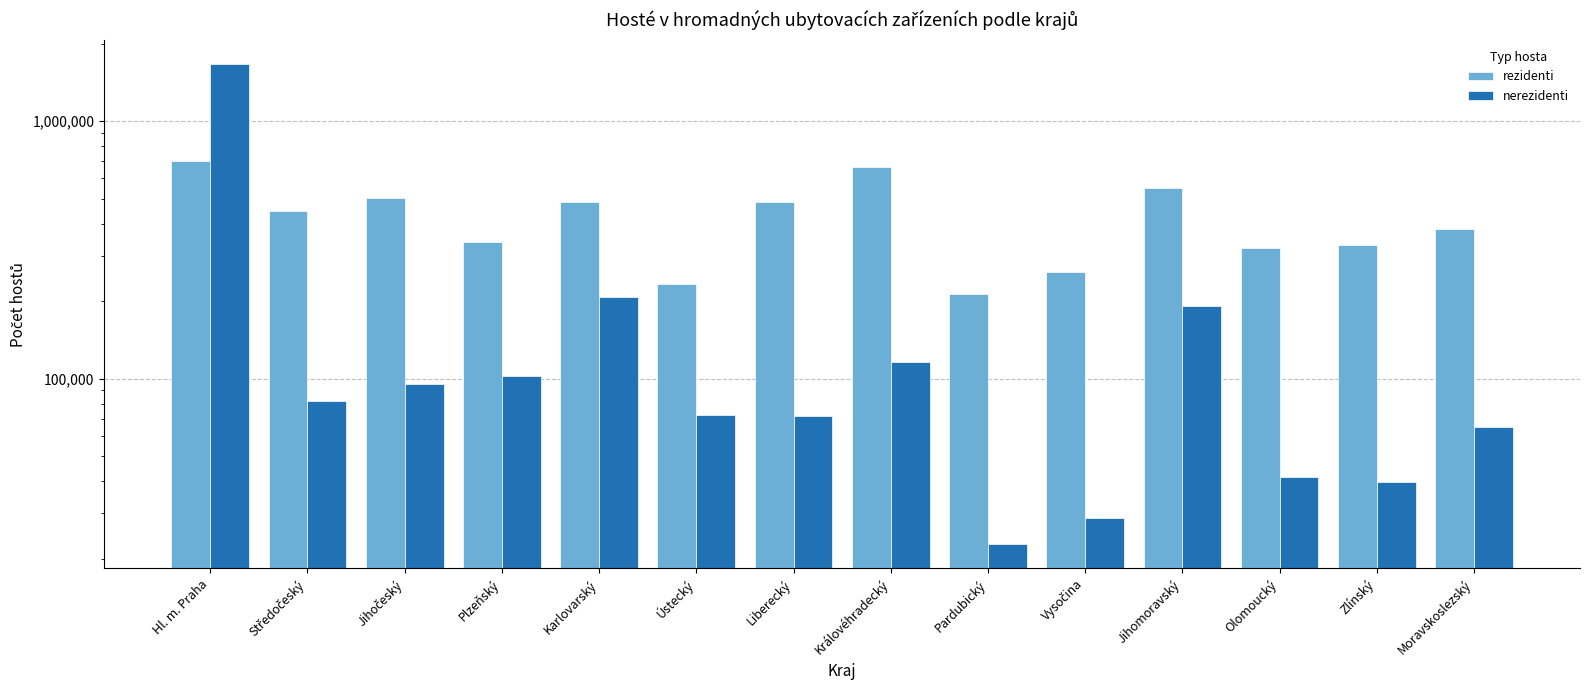

Does the chart contain stacked bars?

No